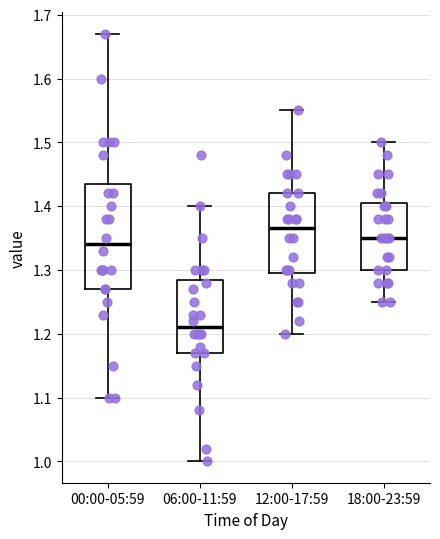

Reading left to right, read every box against the y-axis: the position of its median line, the range the box covers, and the ends of its whiskers. The values are not printed on the chart, so give them approximately, as read against the axis.

00:00-05:59: median 1.34, box 1.27 to 1.44, whiskers 1.10 to 1.67
06:00-11:59: median 1.21, box 1.17 to 1.29, whiskers 1.00 to 1.40
12:00-17:59: median 1.37, box 1.30 to 1.42, whiskers 1.20 to 1.55
18:00-23:59: median 1.35, box 1.30 to 1.41, whiskers 1.25 to 1.50